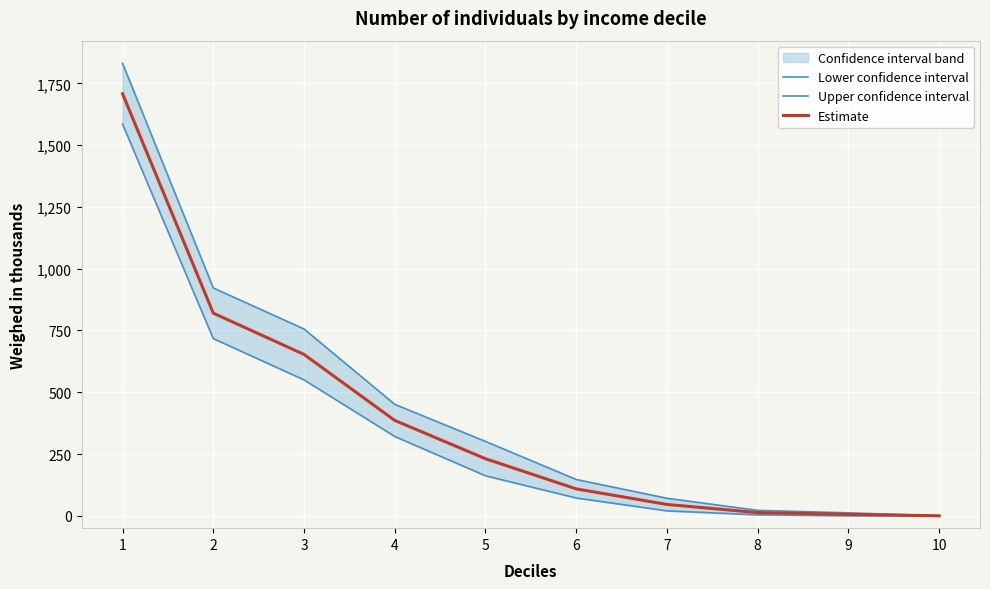

Does the chart display data point markers on the line(s)?

No